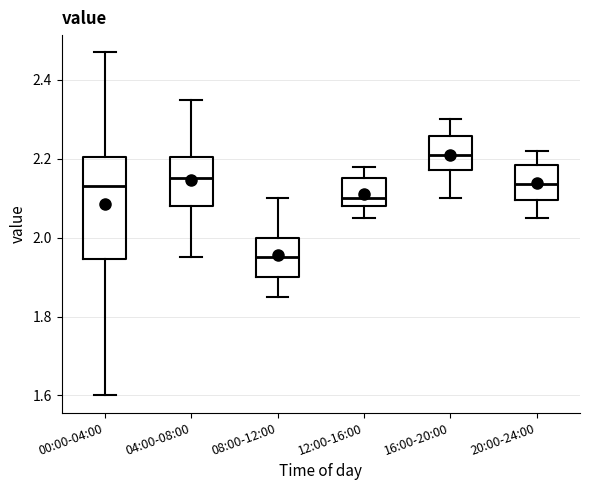

Comparing the boxes themselves (not the whiskers), which one is the tallest?

00:00-04:00